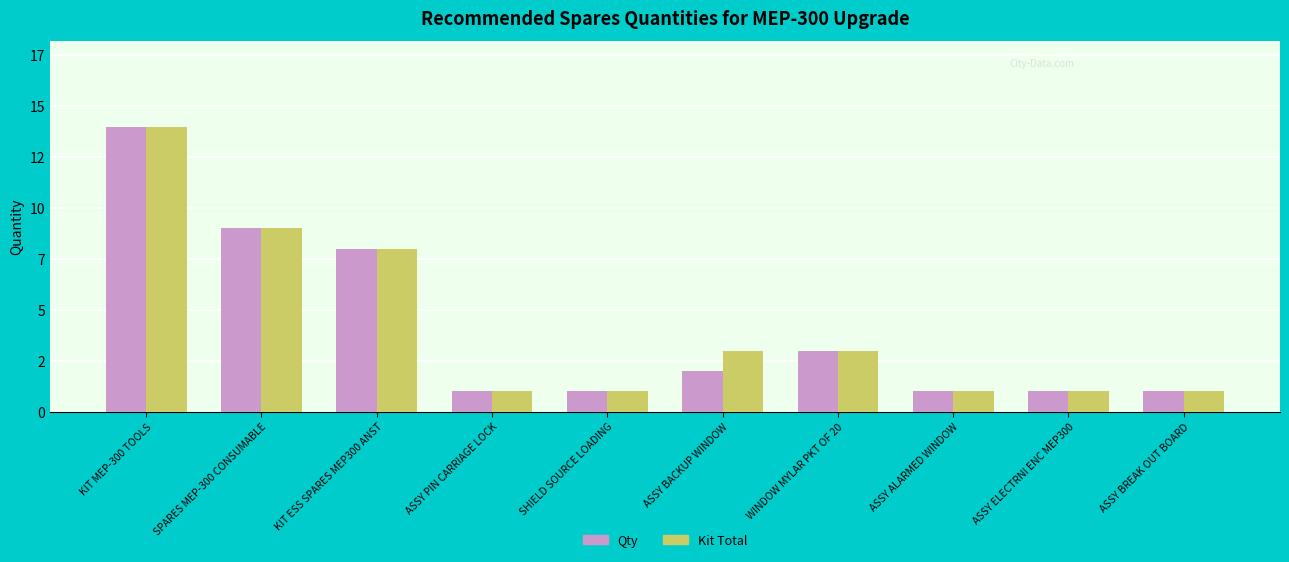

What is the label of the 3rd bar from the right?

ASSY ALARMED WINDOW